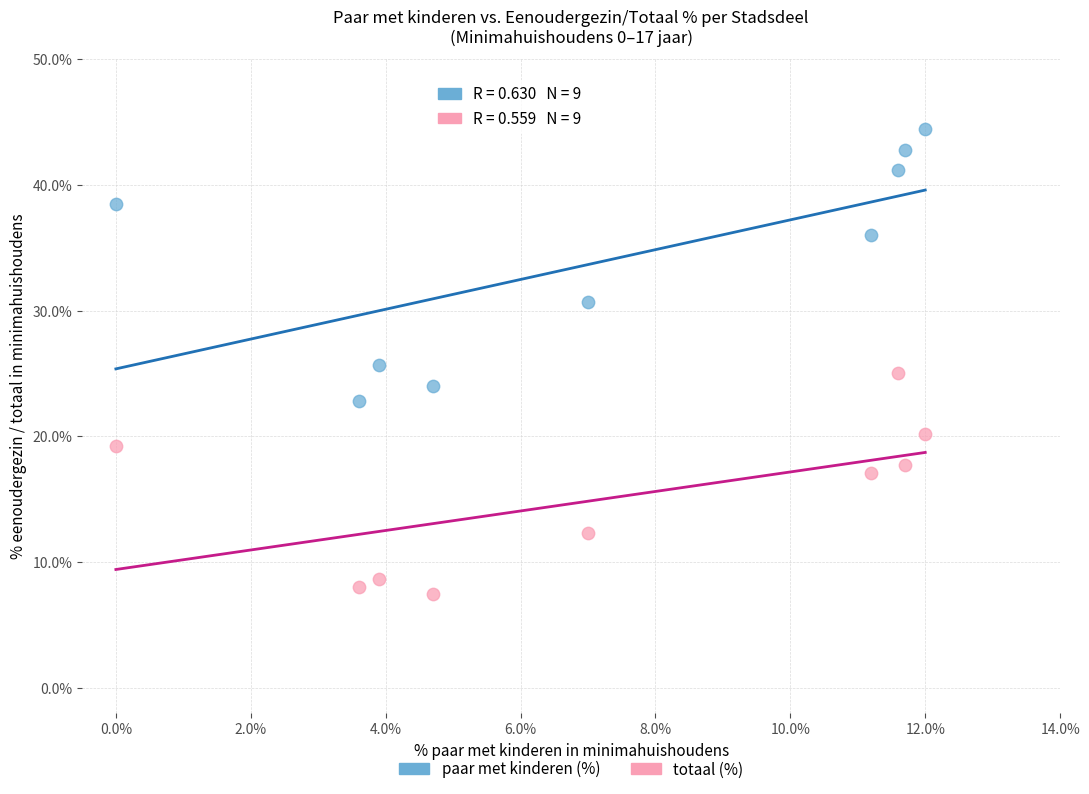

Which series contains the highest Y value?

paar met kinderen (%)